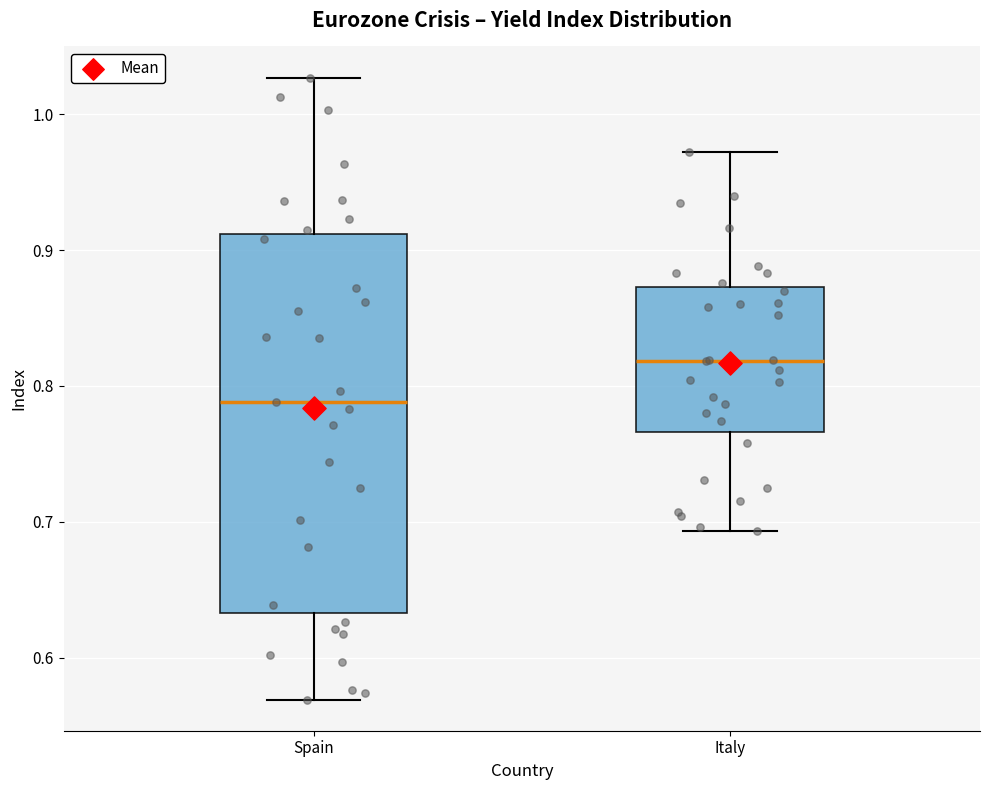

Reading left to right, transcribe this box plot: for each box, give where its median line is, the range the box spans, and where its two whiskers end, as read against the y-axis. The values are not printed on the chart, so give them approximately, as read against the axis.

Spain: median 0.79, box 0.63 to 0.91, whiskers 0.57 to 1.03
Italy: median 0.82, box 0.77 to 0.87, whiskers 0.69 to 0.97